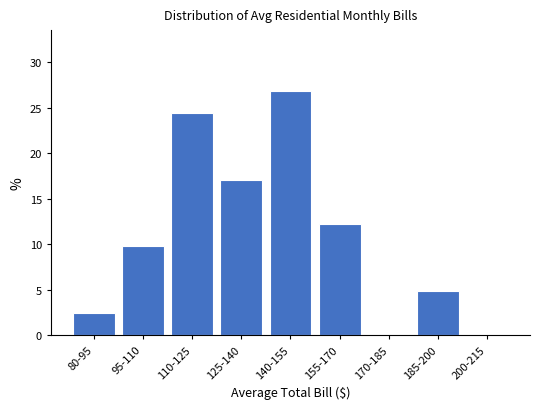

Reading left to right, transcribe all the data shown in this chart.

80-95=2.4	95-110=9.8	110-125=24.4	125-140=17.1	140-155=26.8	155-170=12.2	170-185=0.0	185-200=4.9	200-215=0.0